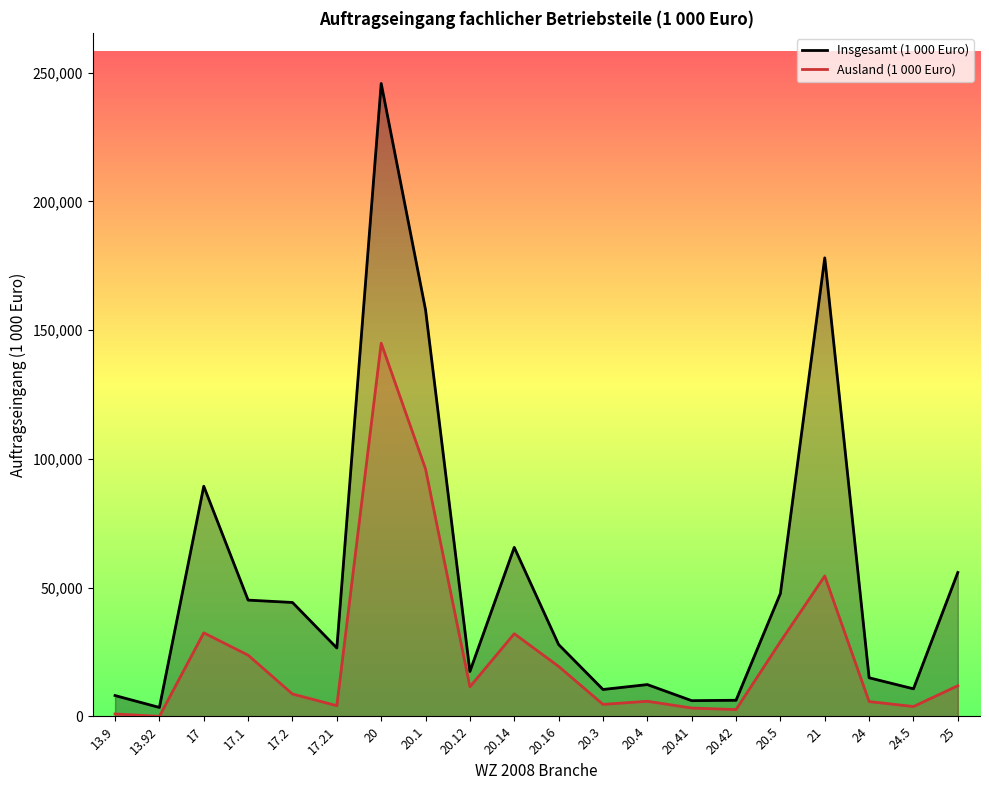

At how many categories does at least one series exceed 71317?

4